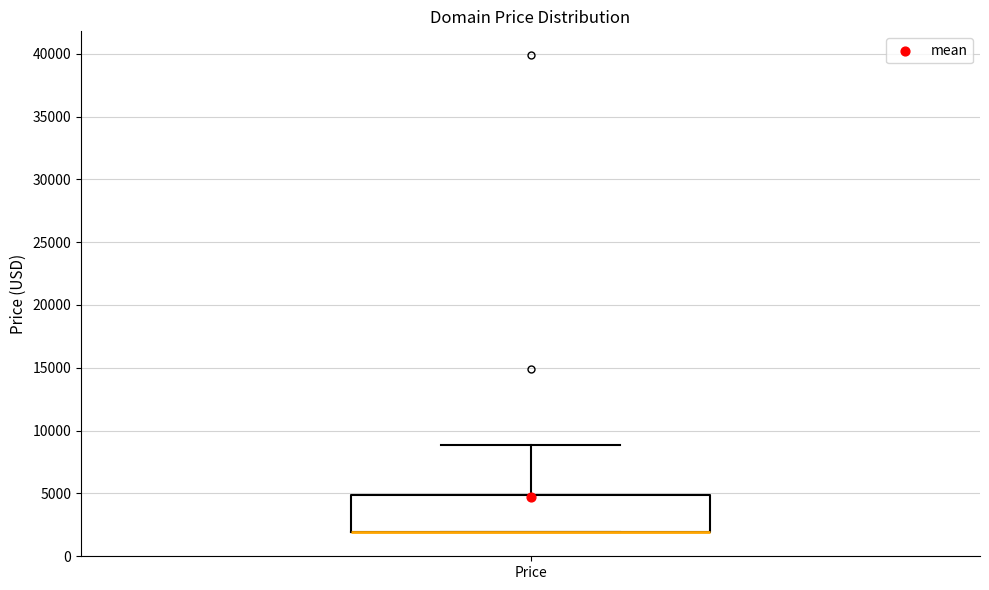

Read this box plot against the y-axis: the position of the median line, the range covered by the box, and the ends of both whiskers. The values are not printed on the chart, so give them approximately, as read against the axis.

median 2000 (drawn on the box's lower edge), box 2000 to 5000, whiskers 2000 to 9000